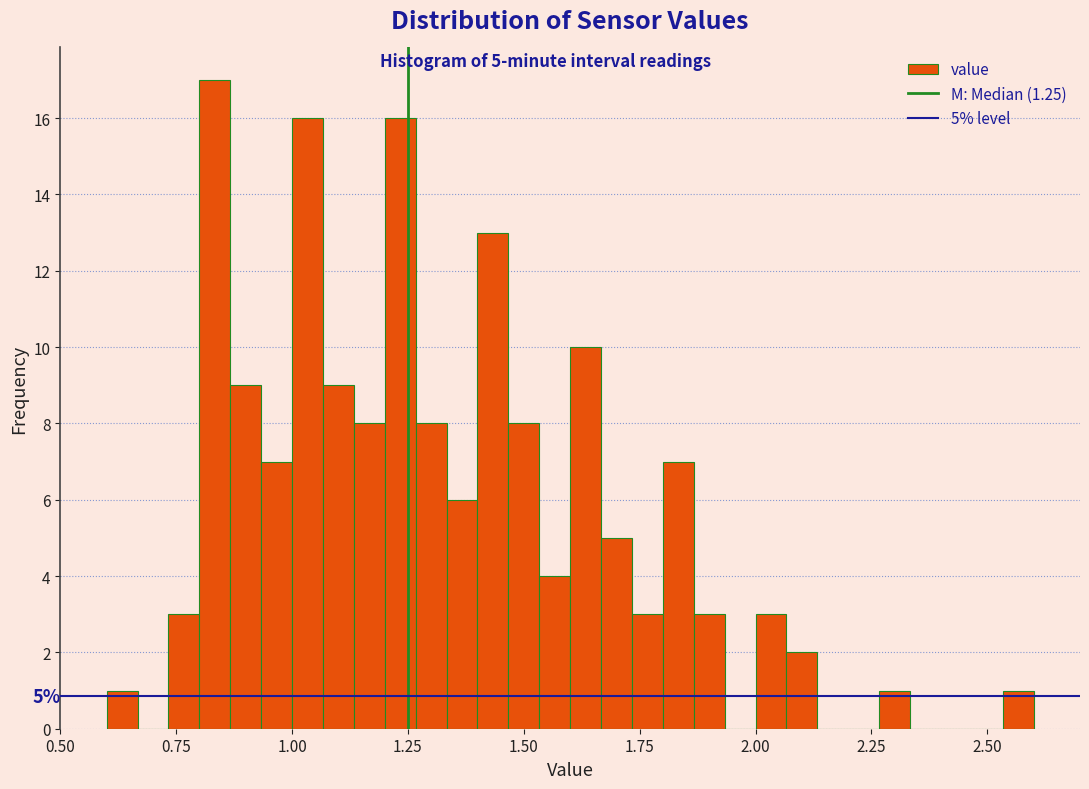

Around what value on the x-axis is the tallest bar? Give the approximate position of its centre, as read against the axis.

0.85